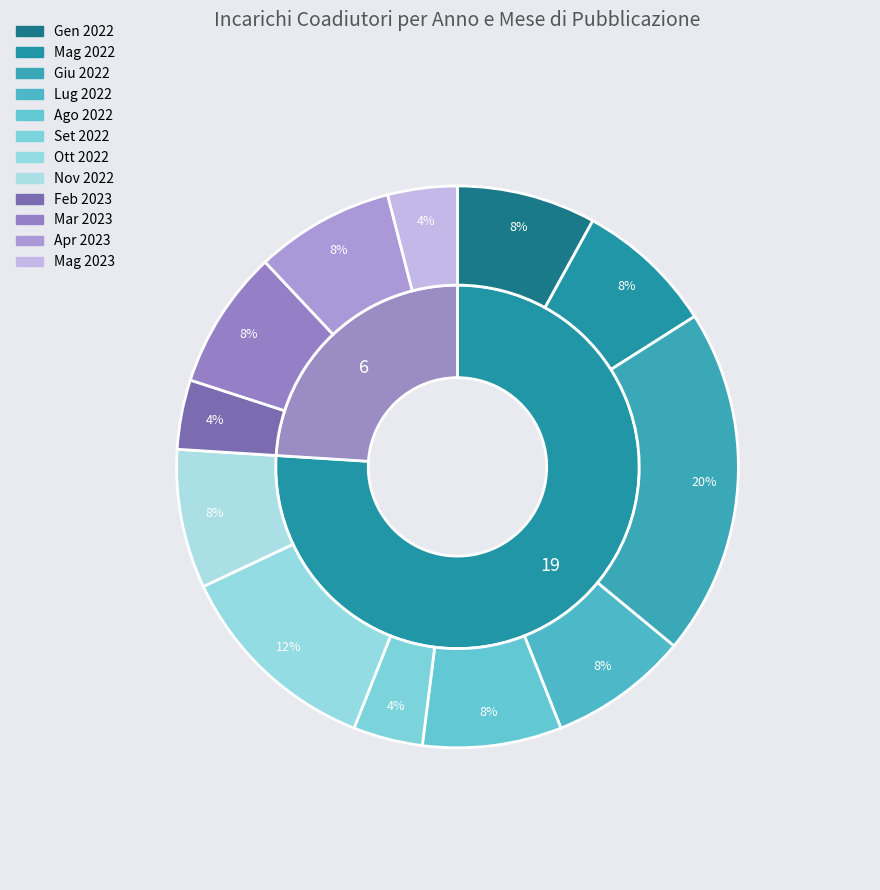

The 2023 slice represents 24% of the pie. True or false?

True